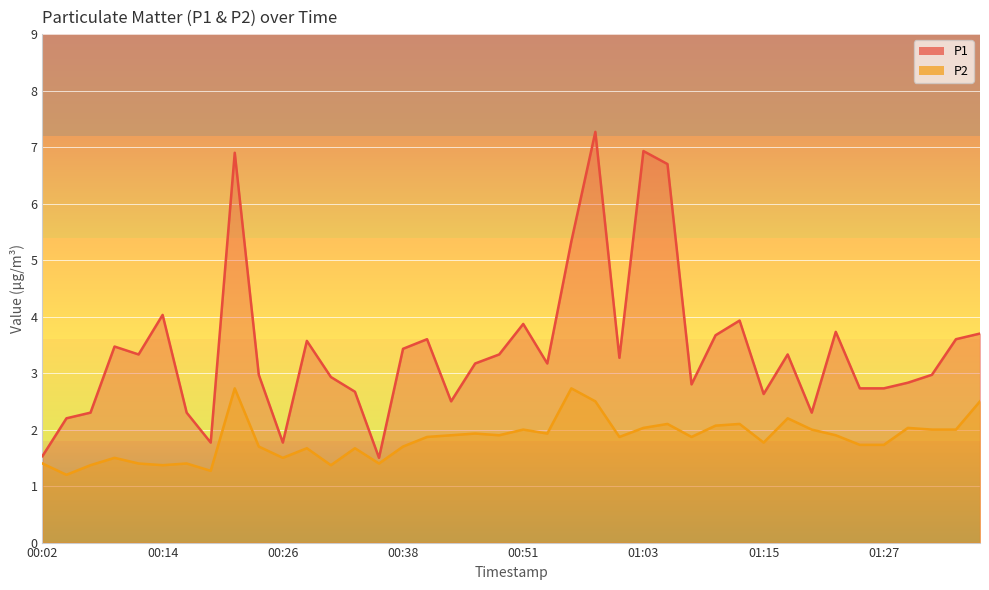

Reading left to right, list all the values displayed in this chart.

P1: 00:02=1.5	00:04=2.2	00:07=2.3	00:09=3.5	00:12=3.3	00:14=4.0	00:16=2.3	00:19=1.8	00:21=6.9	00:24=3.0	00:26=1.8	00:29=3.6	00:31=2.9	00:33=2.7	00:36=1.5	00:38=3.4	00:41=3.6	00:43=2.5	00:46=3.2	00:48=3.3	00:51=3.9	00:53=3.2	00:55=5.3	00:58=7.3	01:00=3.3	01:03=6.9	01:05=6.7	01:08=2.8	01:10=3.7	01:12=3.9	01:15=2.6	01:17=3.3	01:20=2.3	01:22=3.7	01:25=2.7	01:27=2.7	01:30=2.8	01:32=3.0	01:34=3.6	01:37=3.7
P2: 00:02=1.4	00:04=1.2	00:07=1.4	00:09=1.5	00:12=1.4	00:14=1.4	00:16=1.4	00:19=1.3	00:21=2.7	00:24=1.7	00:26=1.5	00:29=1.7	00:31=1.4	00:33=1.7	00:36=1.4	00:38=1.7	00:41=1.9	00:43=1.9	00:46=1.9	00:48=1.9	00:51=2.0	00:53=1.9	00:55=2.7	00:58=2.5	01:00=1.9	01:03=2.0	01:05=2.1	01:08=1.9	01:10=2.1	01:12=2.1	01:15=1.8	01:17=2.2	01:20=2.0	01:22=1.9	01:25=1.7	01:27=1.7	01:30=2.0	01:32=2.0	01:34=2.0	01:37=2.5